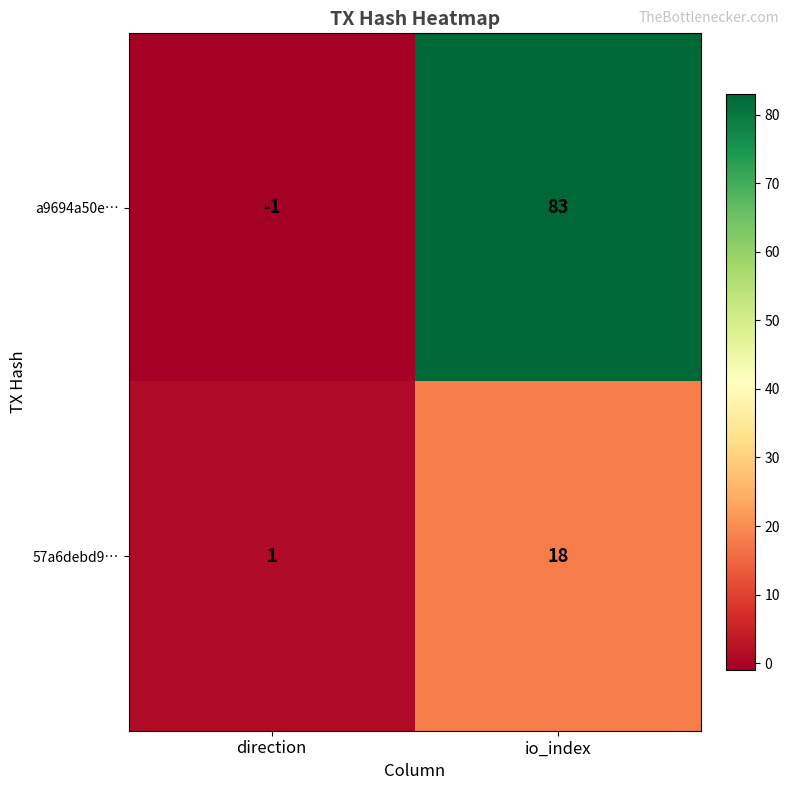

Reading right to left, extract all data points from this chart.

a9694a50e…: io_index=83	direction=-1
57a6debd9…: io_index=18	direction=1